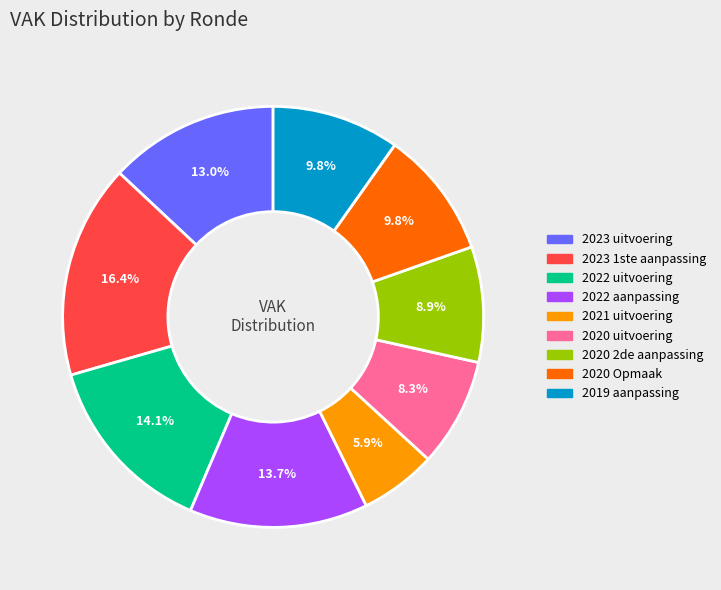

Does any single category account for the majority?

No